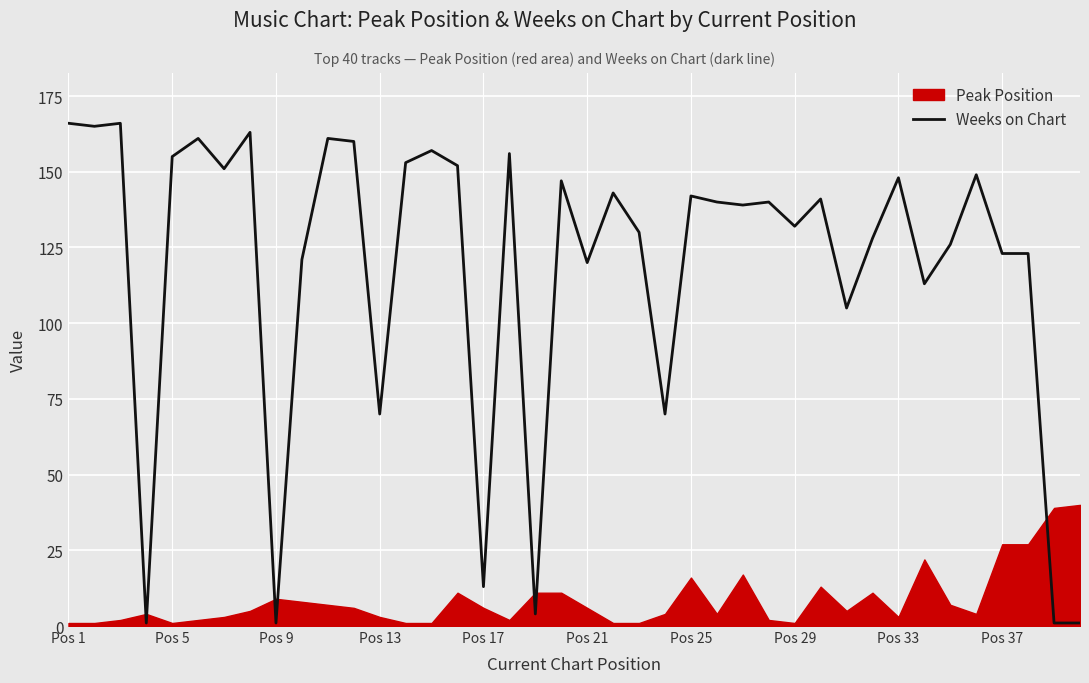

The value of Weeks on Chart at Pos 37 is 123. True or false?

True